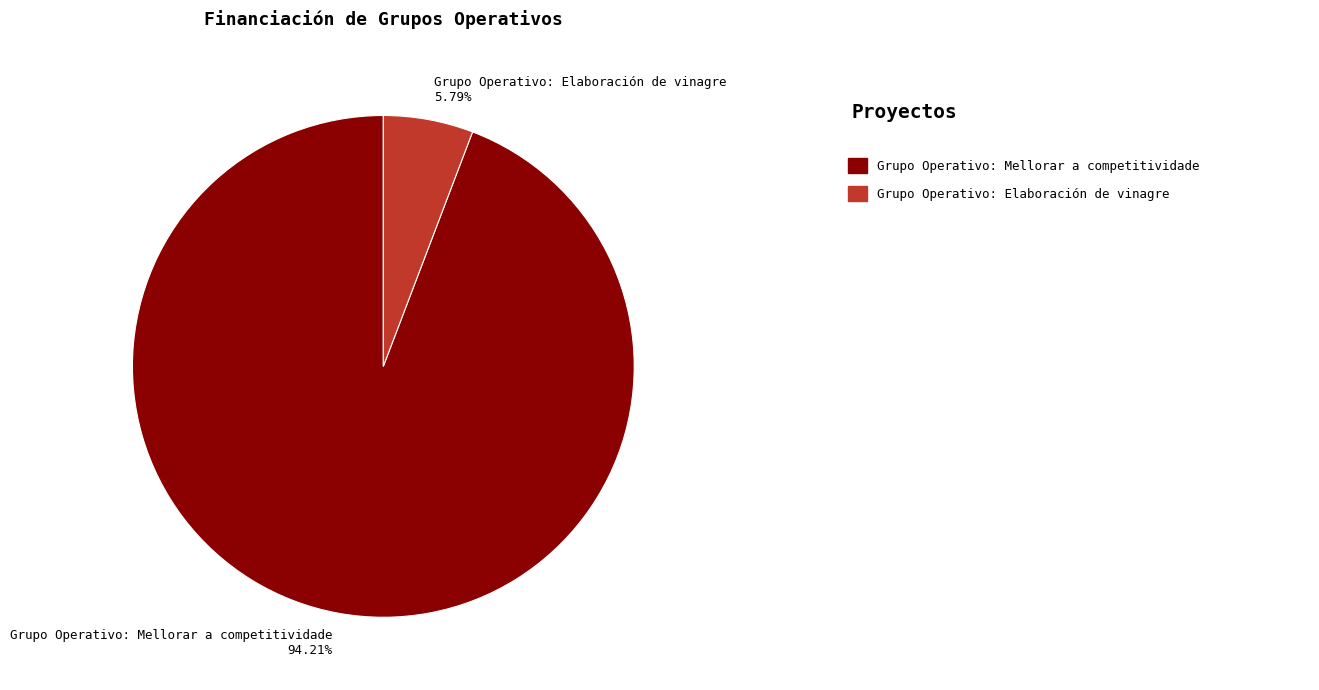

Combined, do Grupo Operativo: Mellorar a competitividade and Grupo Operativo: Elaboración de vinagre account for over 50%?

Yes